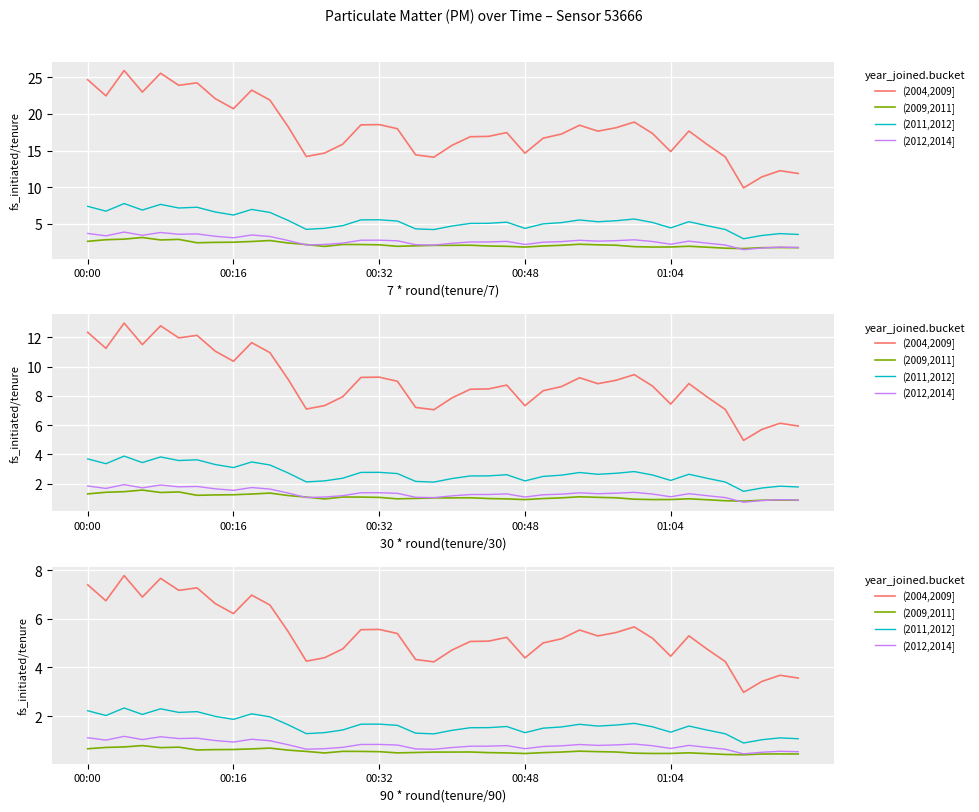

Is it true that (2011,2012] equals 2.1 at 00:48?

True